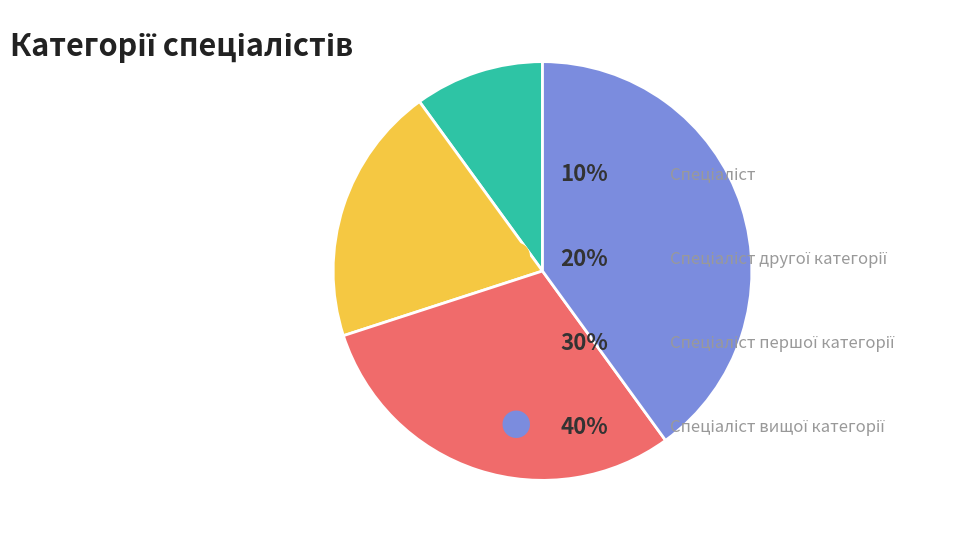

Count the number of slices in the pie.

4